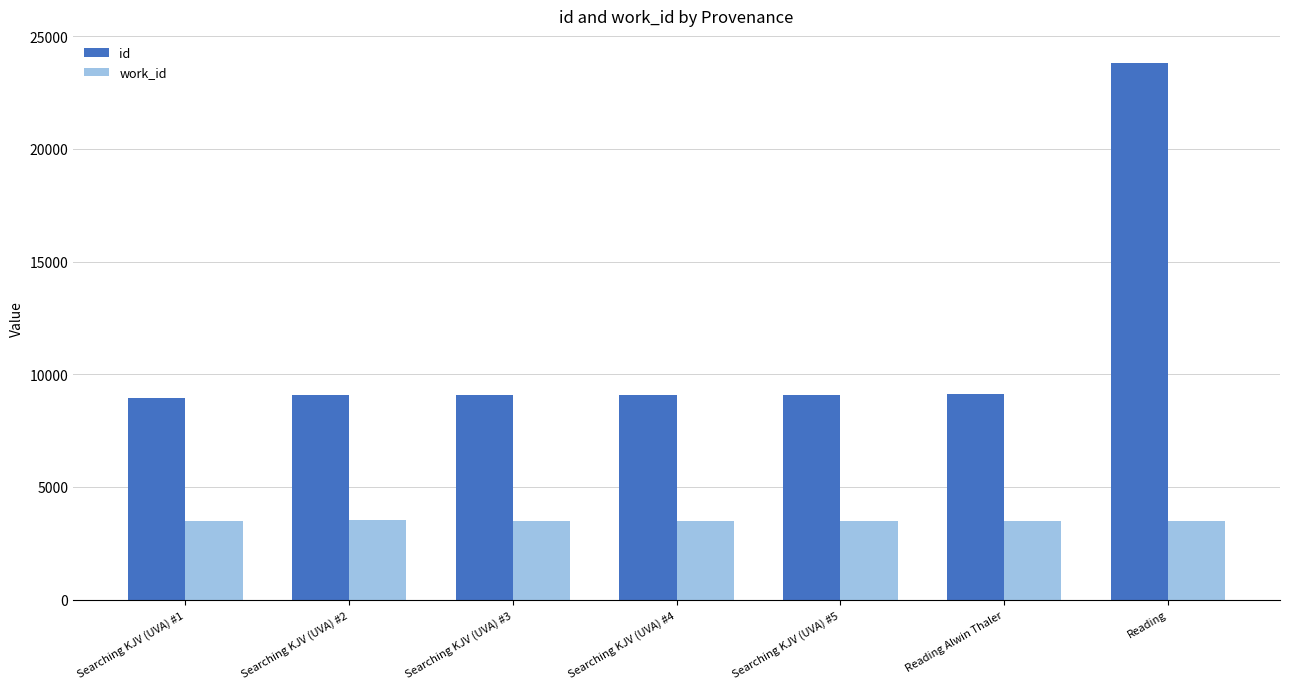

What is the value of the id bar at the 2nd from the left?

9093